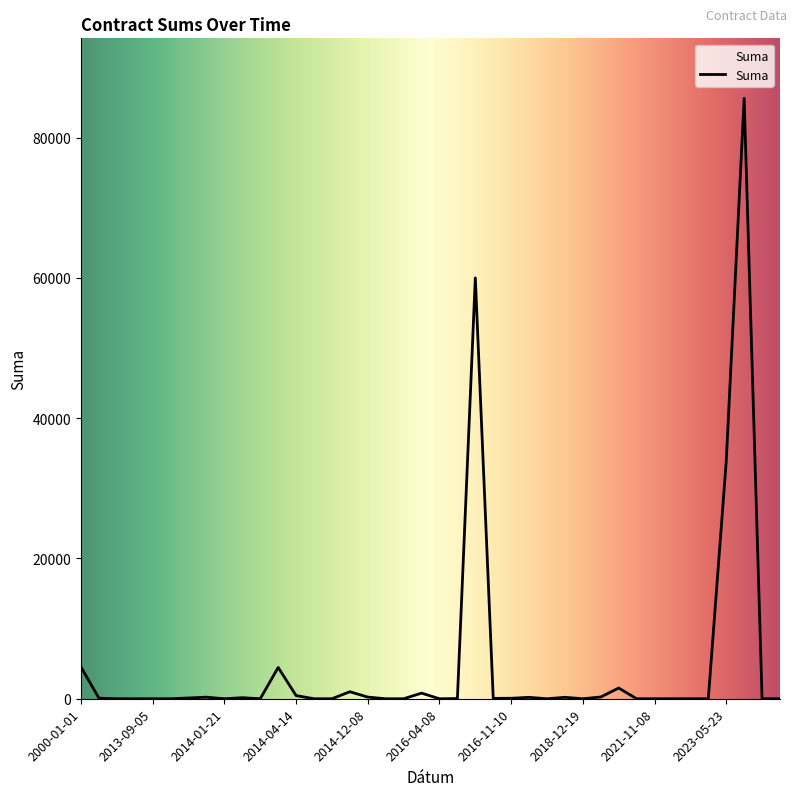

What is the greatest value displayed?

85600.0